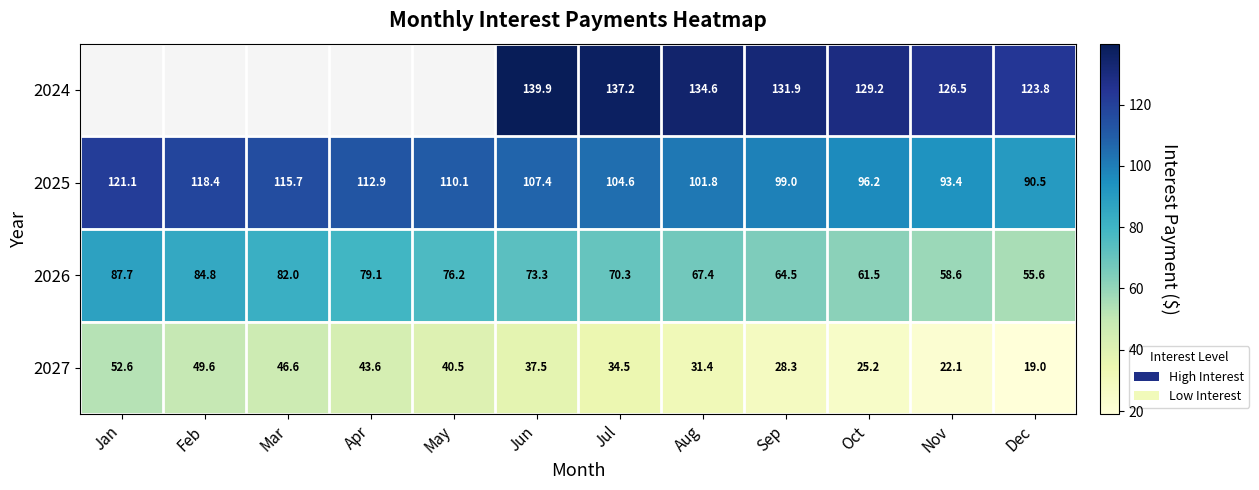

How many data points does each series have?

12